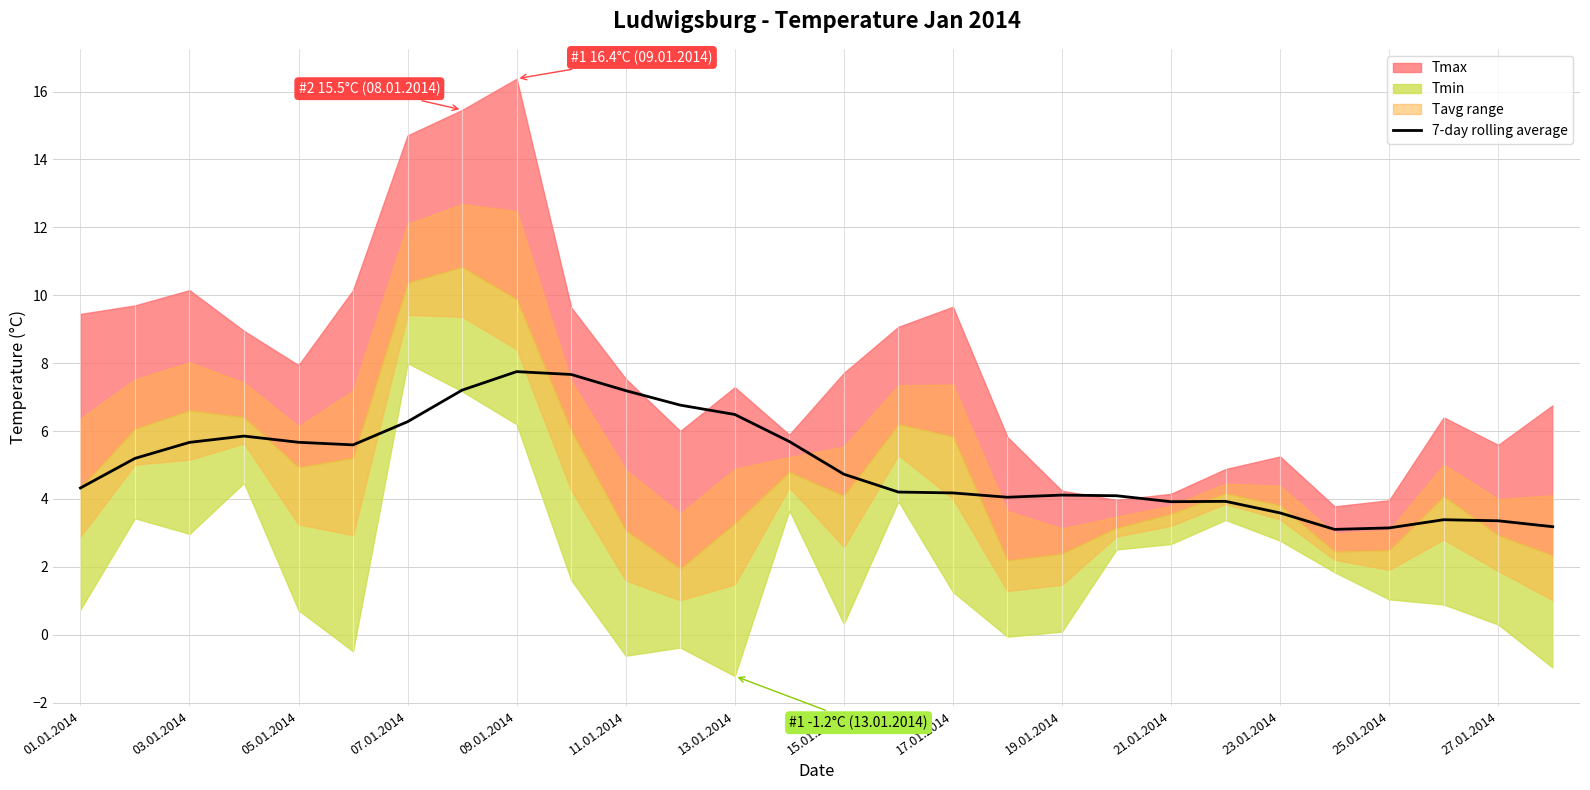

True or false: 7-day rolling average has a value of 3.9 at 21.01.2014.

True